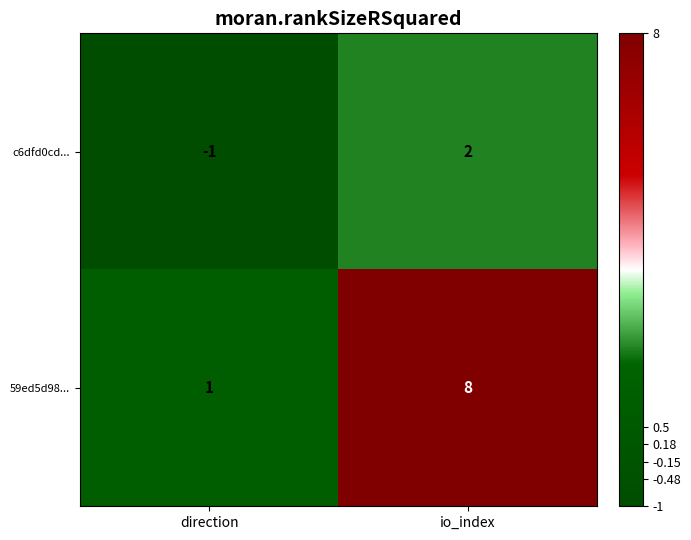

Is it true that c6dfd0cd... equals 1 at io_index?

False